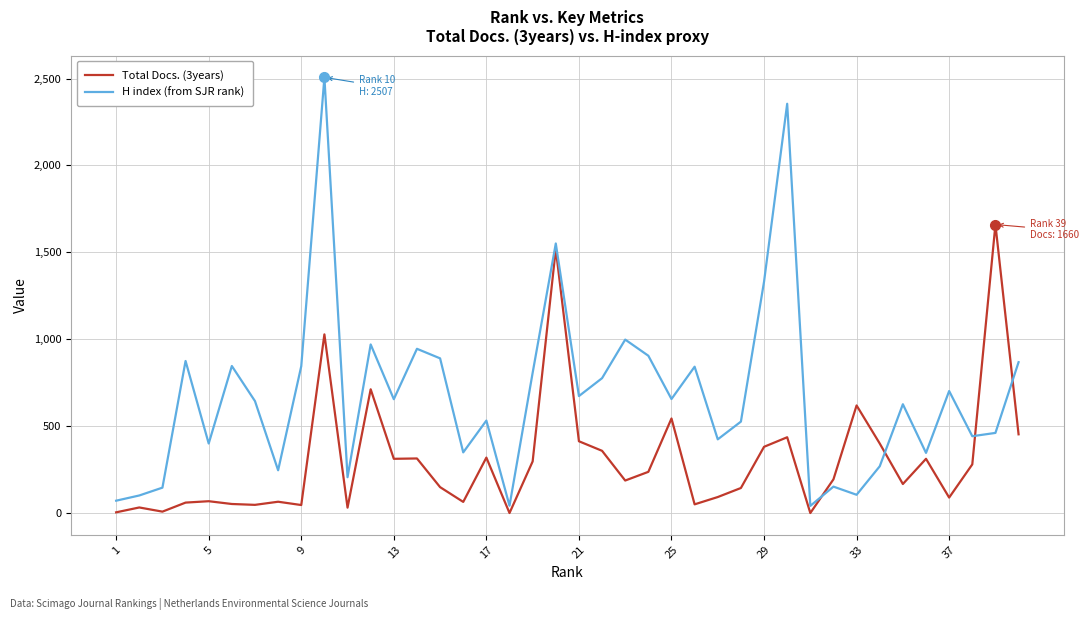

True or false: Total Docs. (3years) and H index (from SJR rank) cross at least once.

True